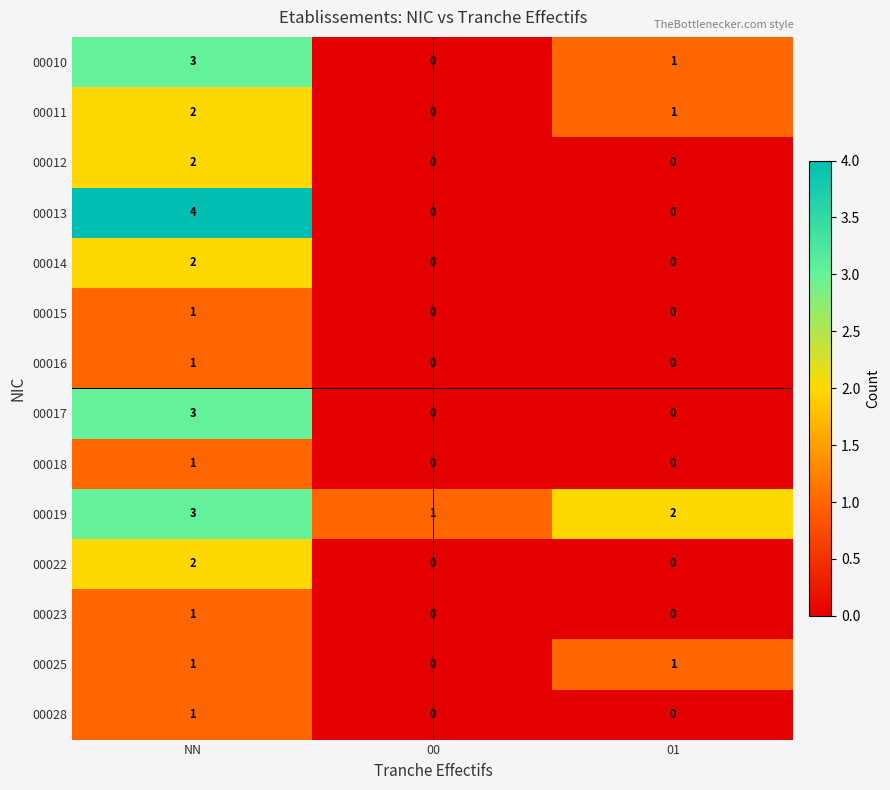

Is the value of 00014 at NN greater than the value of 00012 at 01?

Yes